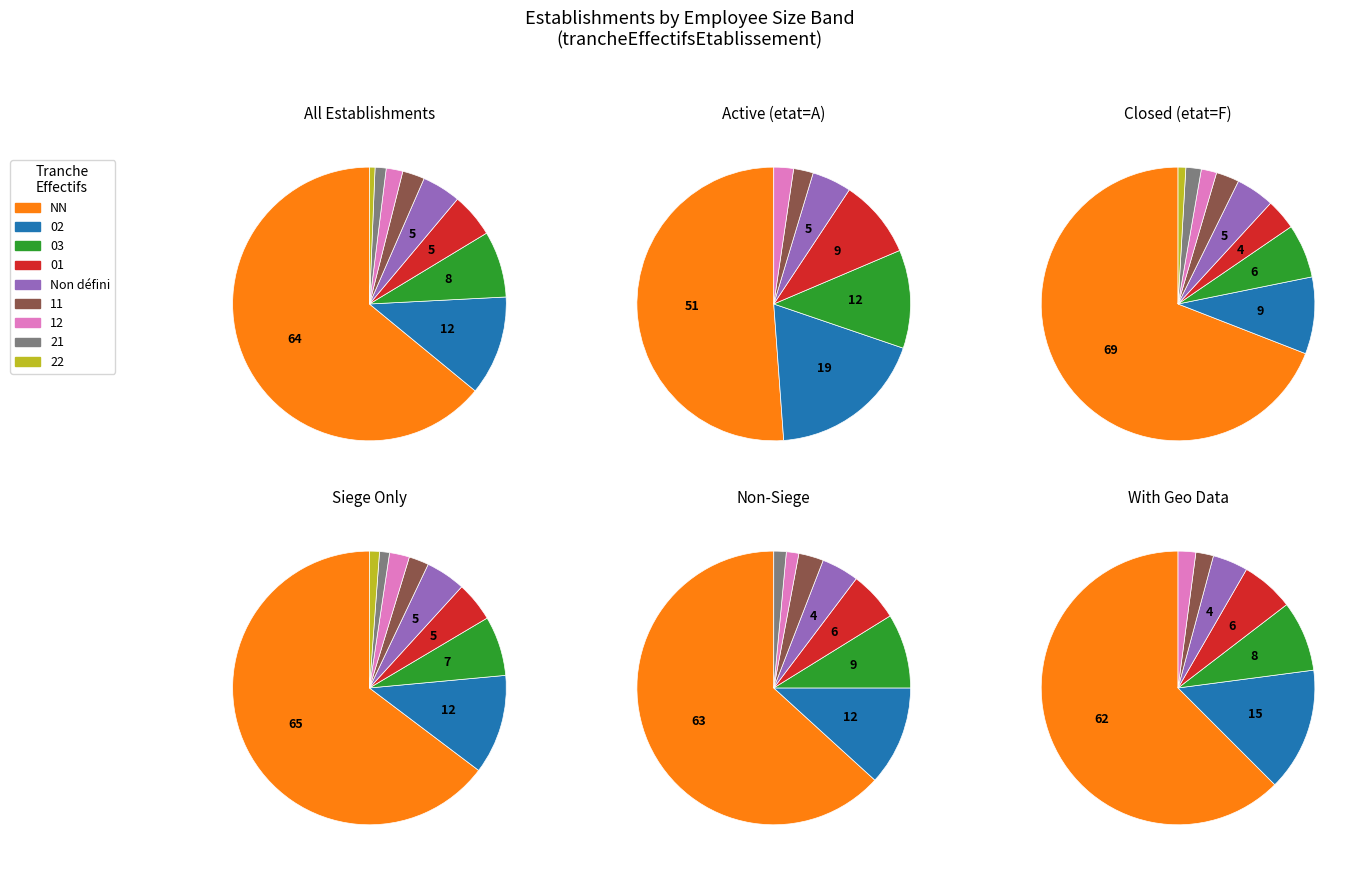

To the nearest percent, what percentage of the pie is 02?

12%